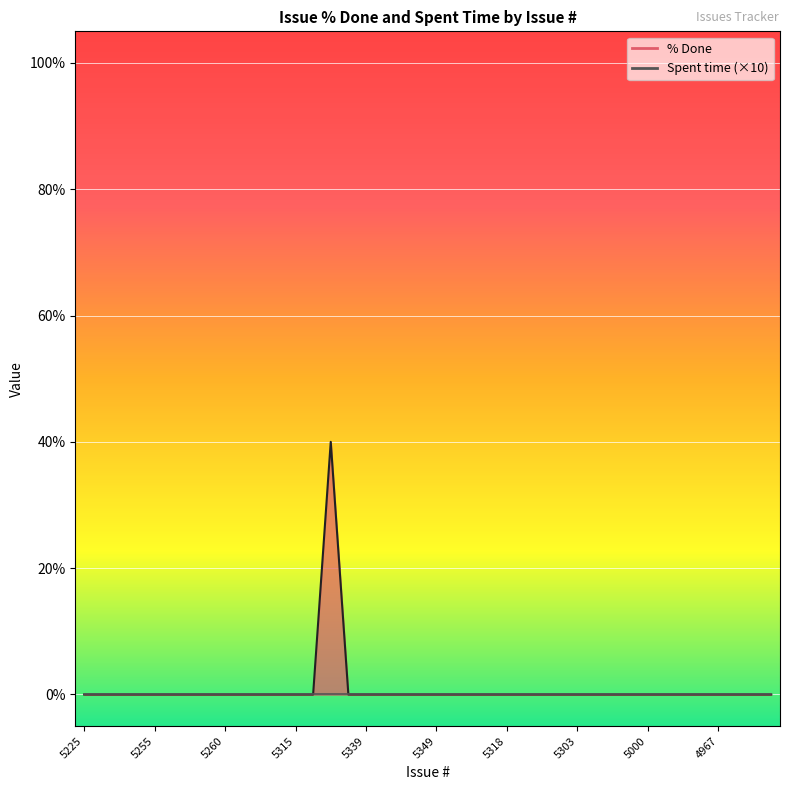

What is the label of the 7th point from the right?

33